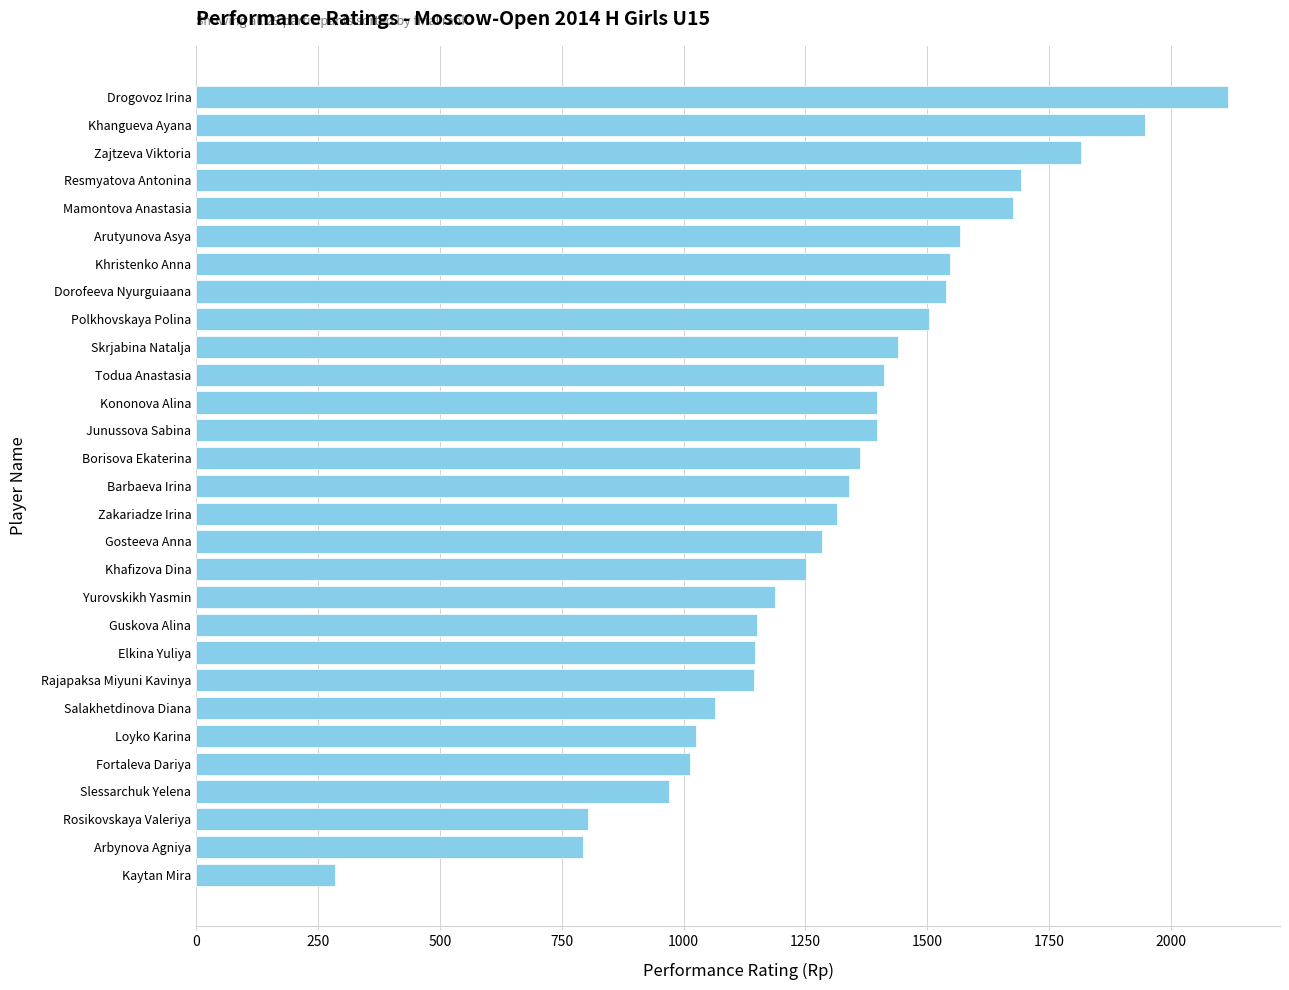

True or false: the data shows 550 at Loyko Karina.

False